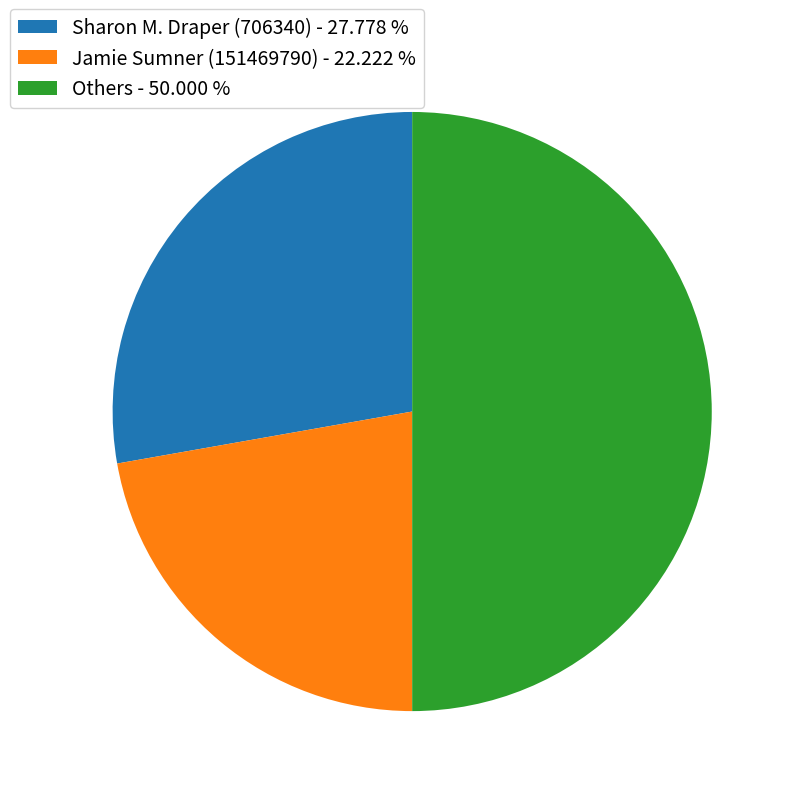

Approximately how many times larger is the value at Sharon M. Draper (706340) - 27.778 % compared to Jamie Sumner (151469790) - 22.222 %?

1.3